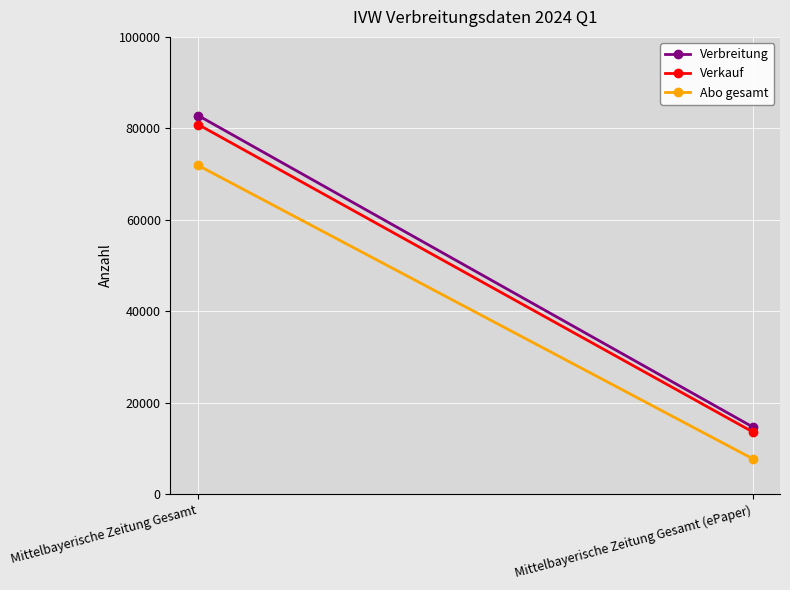

How many data points does each series have?

2